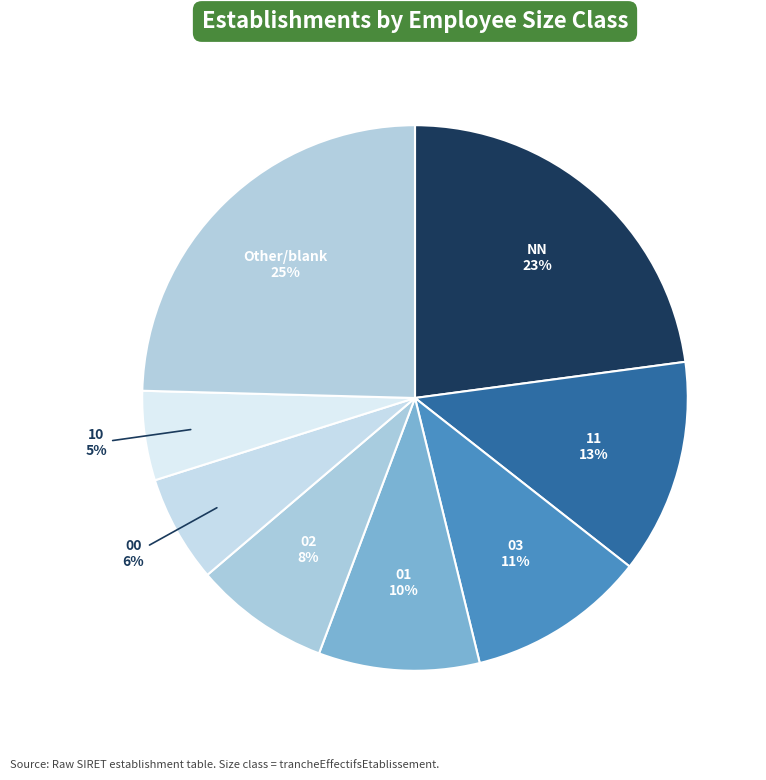

To the nearest percent, what portion does 02 represent?

8%